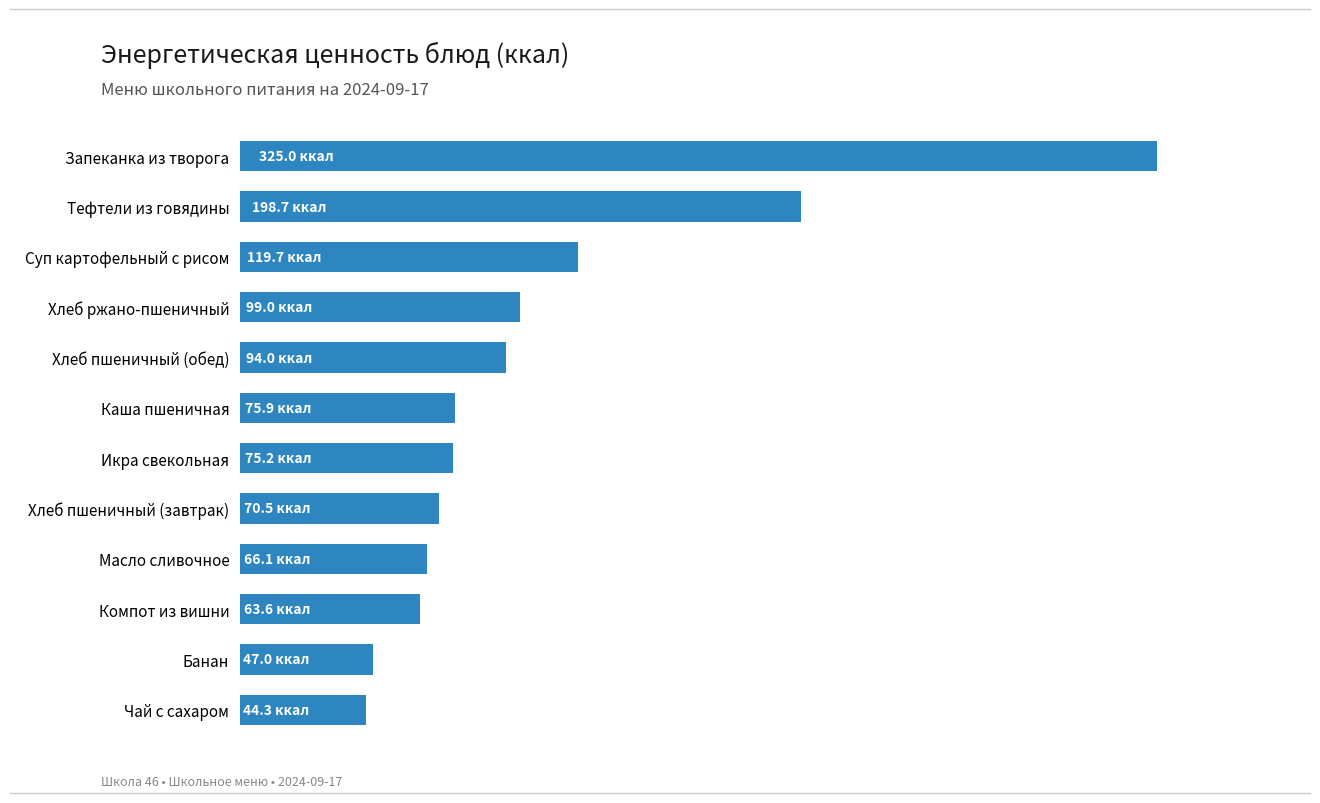

Does the chart contain any negative values?

No